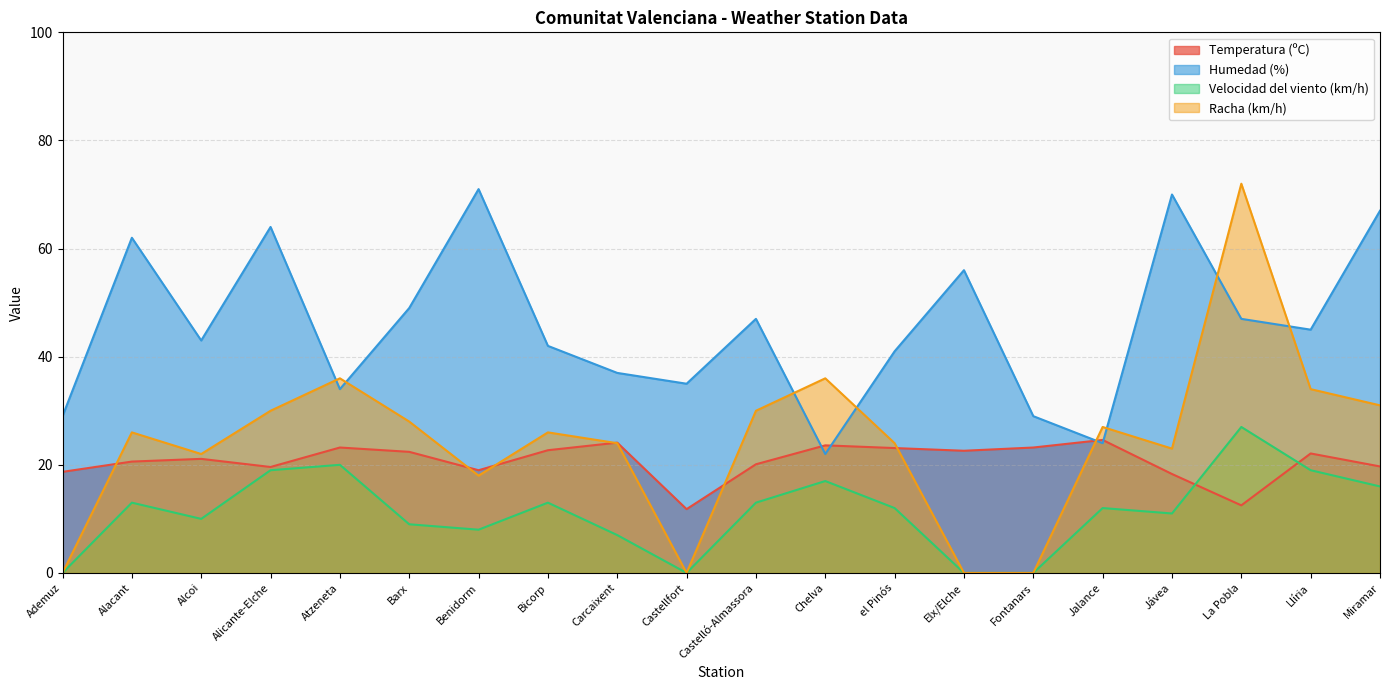

At which category does the chart reach its minimum across all series?

Ademuz